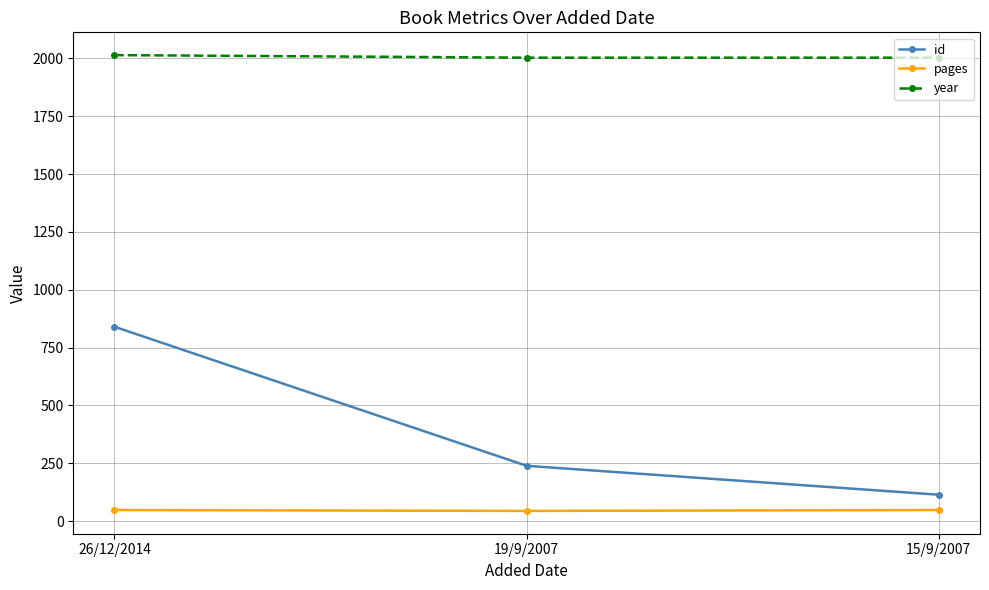

What are all the series names shown in the legend?

id, pages, year